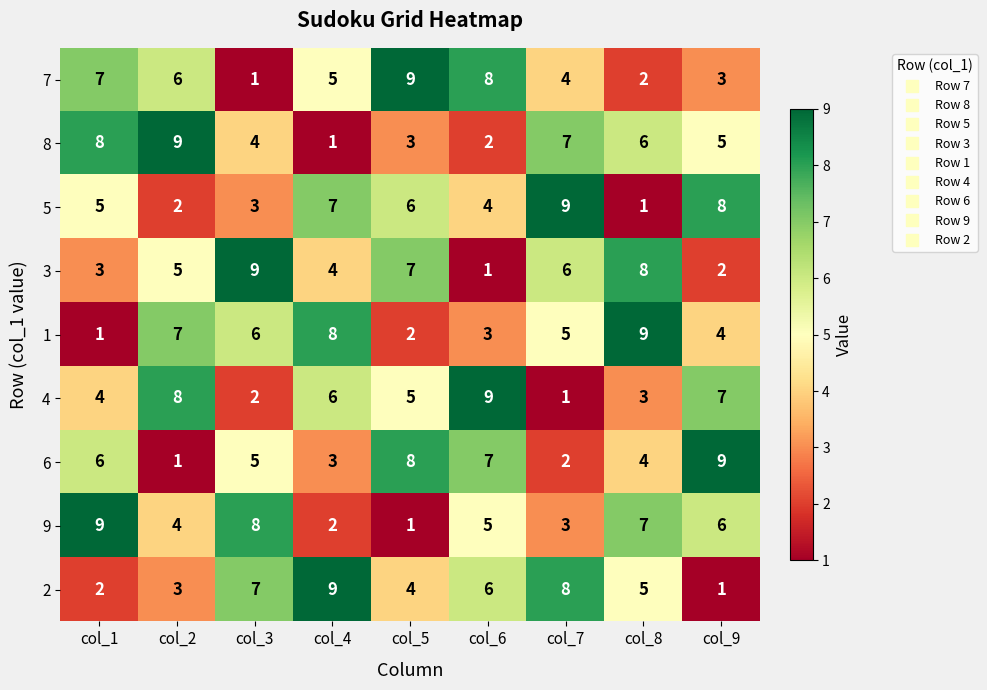

What is the total value across all series at col_4?

45